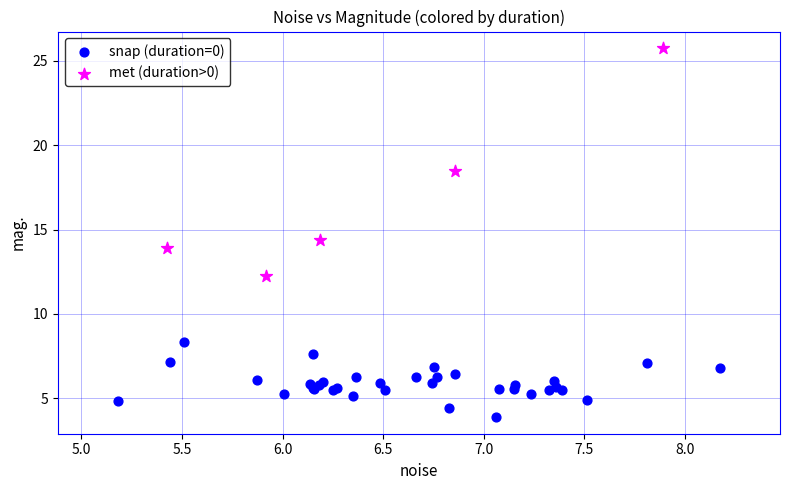

Which series has the largest Y range (max minus min)?

met (duration>0)